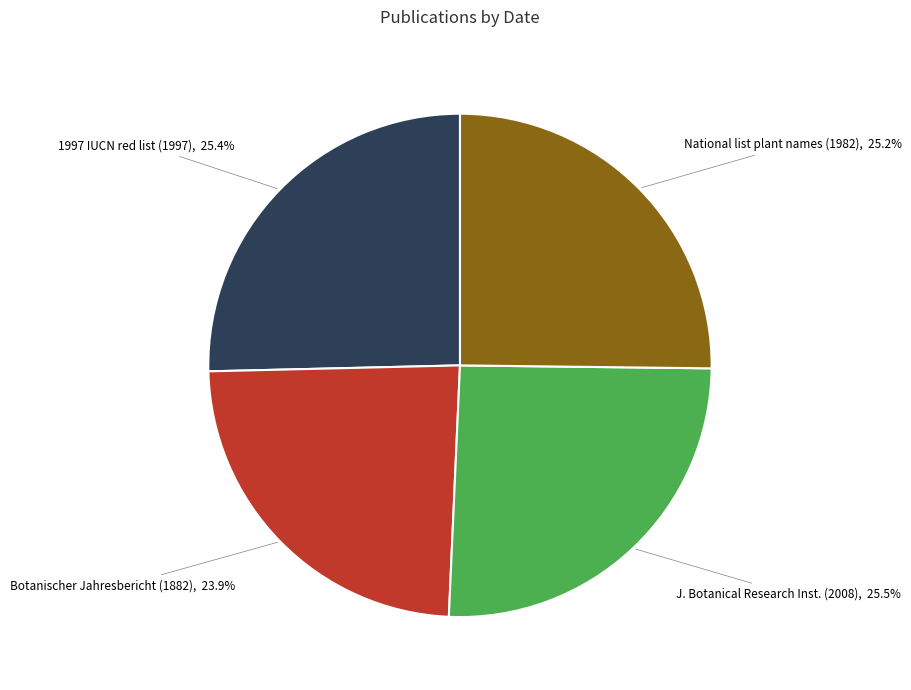

Is it true that Botanischer Jahresbericht (1882) is 24% of the pie?

True